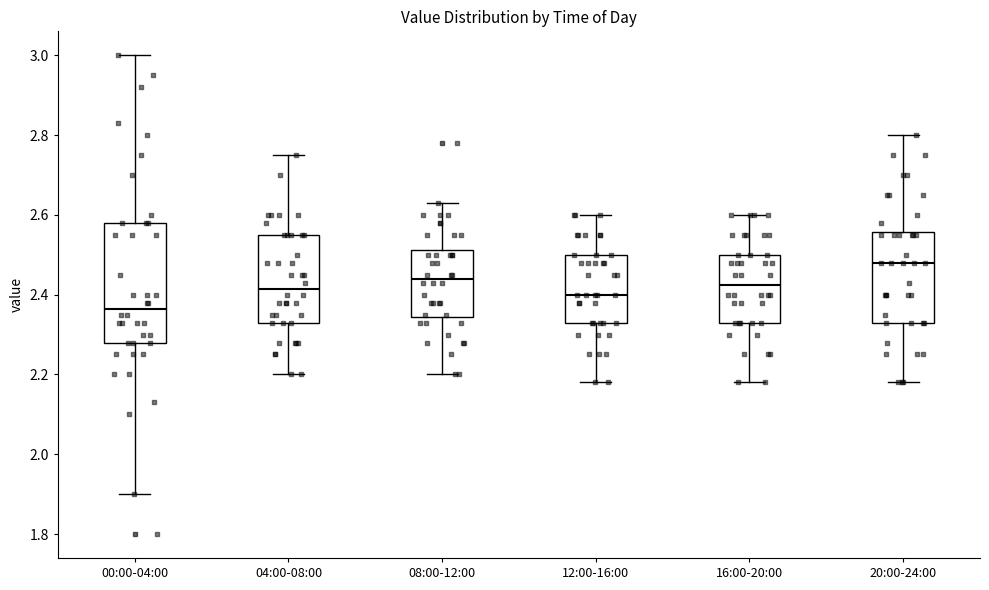

Which box's median line is the highest?

20:00-24:00